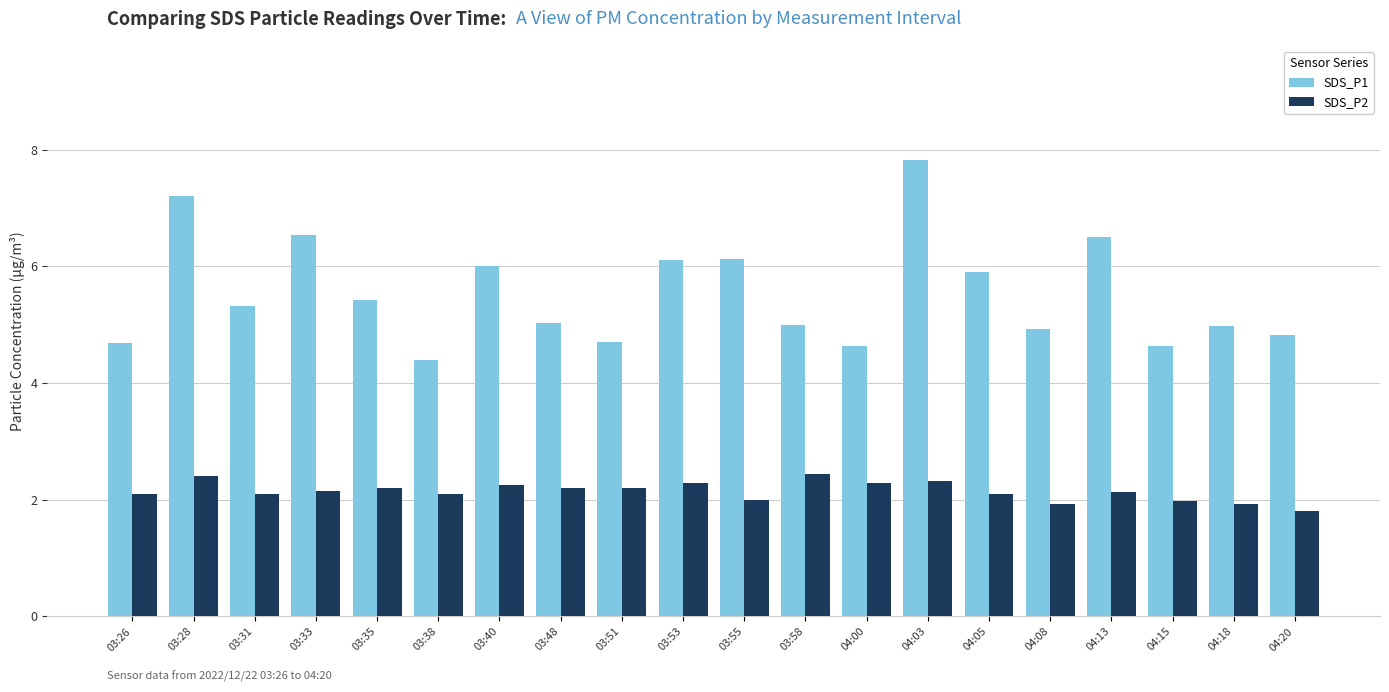

Which series changed the most between 04:13 and 04:18?

SDS_P1